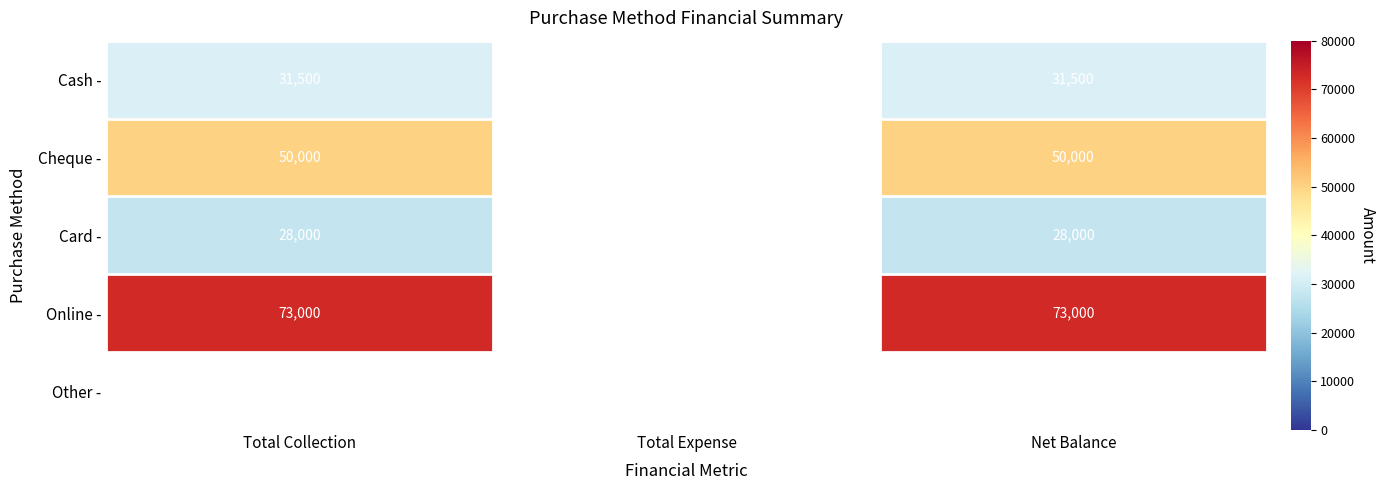

Which series has the widest spread of values?

Cash -